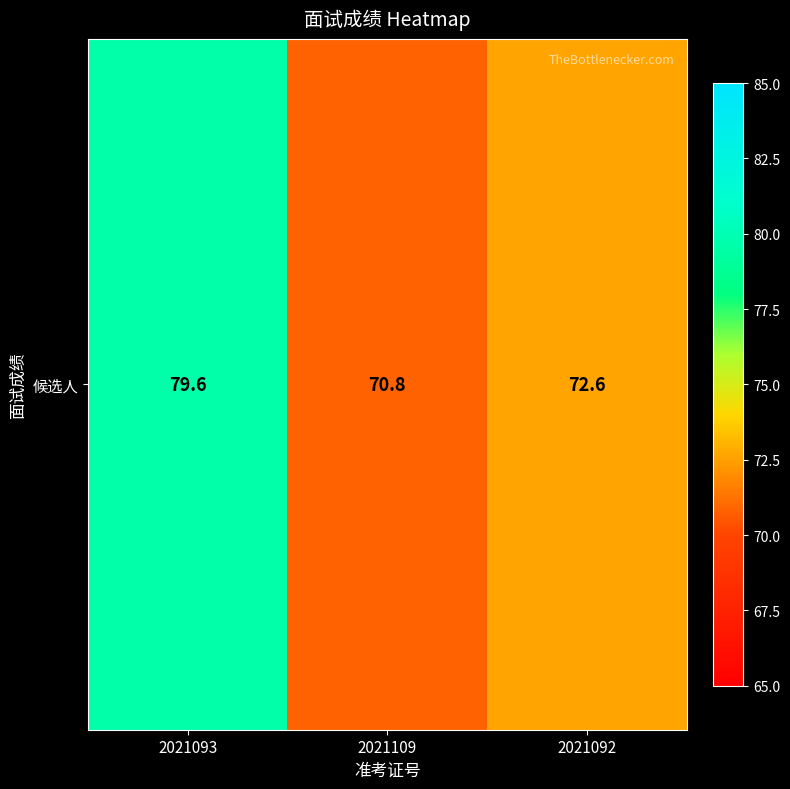

Reading left to right, transcribe all the data shown in this chart.

79.6	70.8	72.6